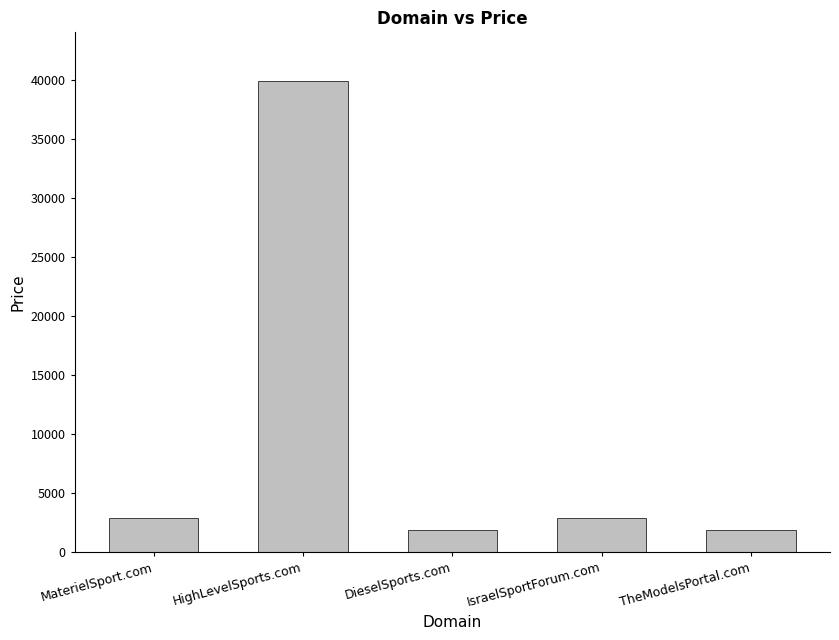

Which label corresponds to the largest value in the chart?

HighLevelSports.com